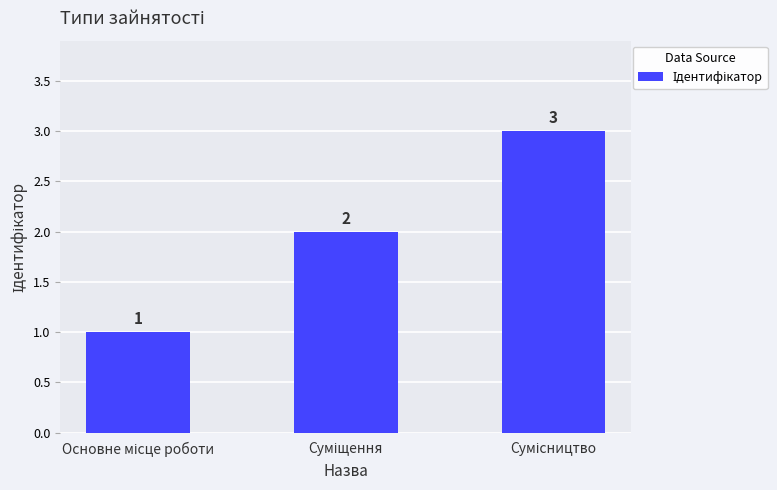

What is the value of the 1st bar from the left?

1